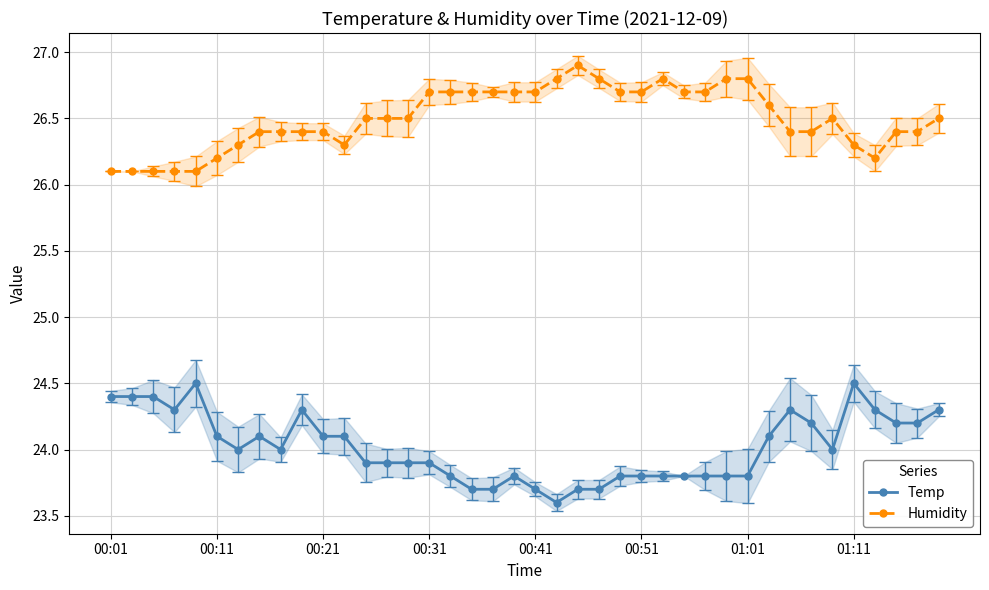

What is the lowest value of the Humidity series?

26.1